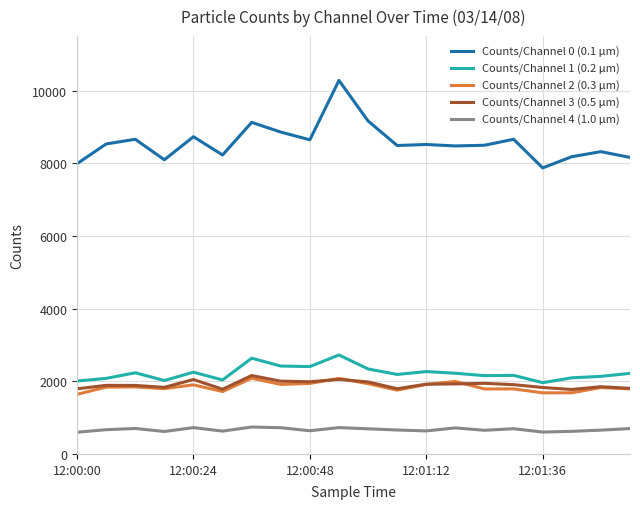

Which series has the widest spread of values?

Counts/Channel 0 (0.1 μm)